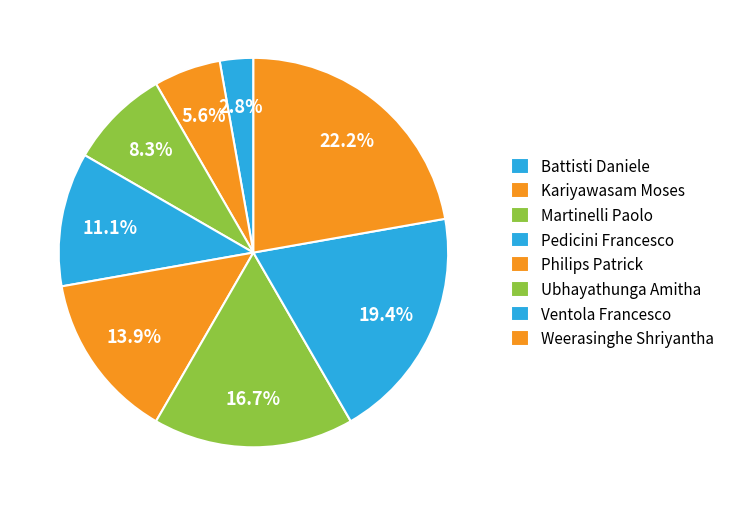

How many segments does this pie chart have?

8